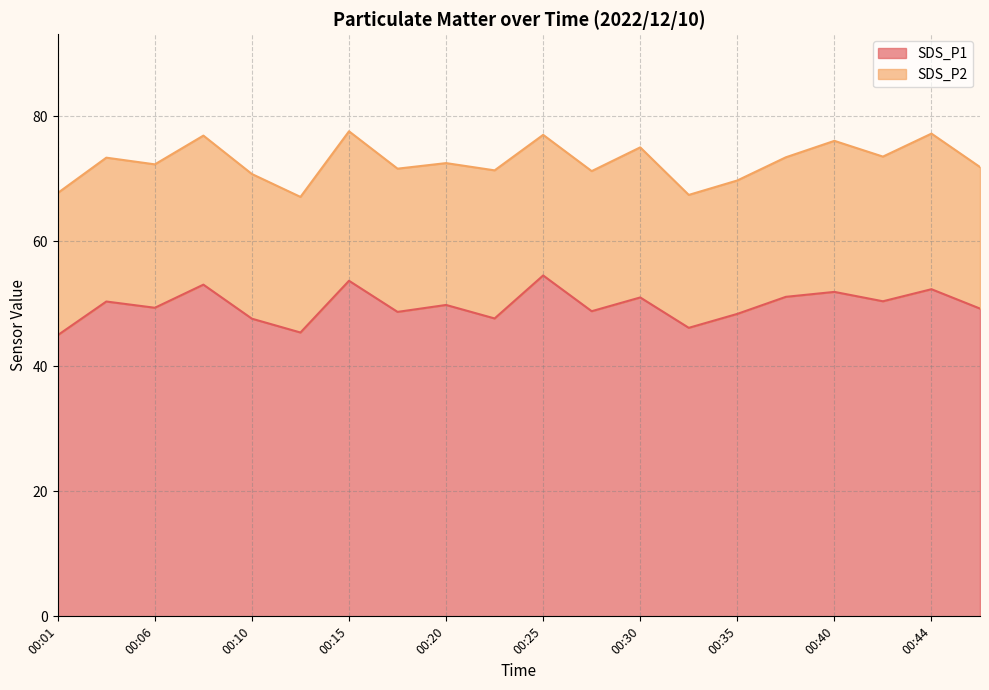

How many interior local peaks (higher than both neighbors) does the data have?

8